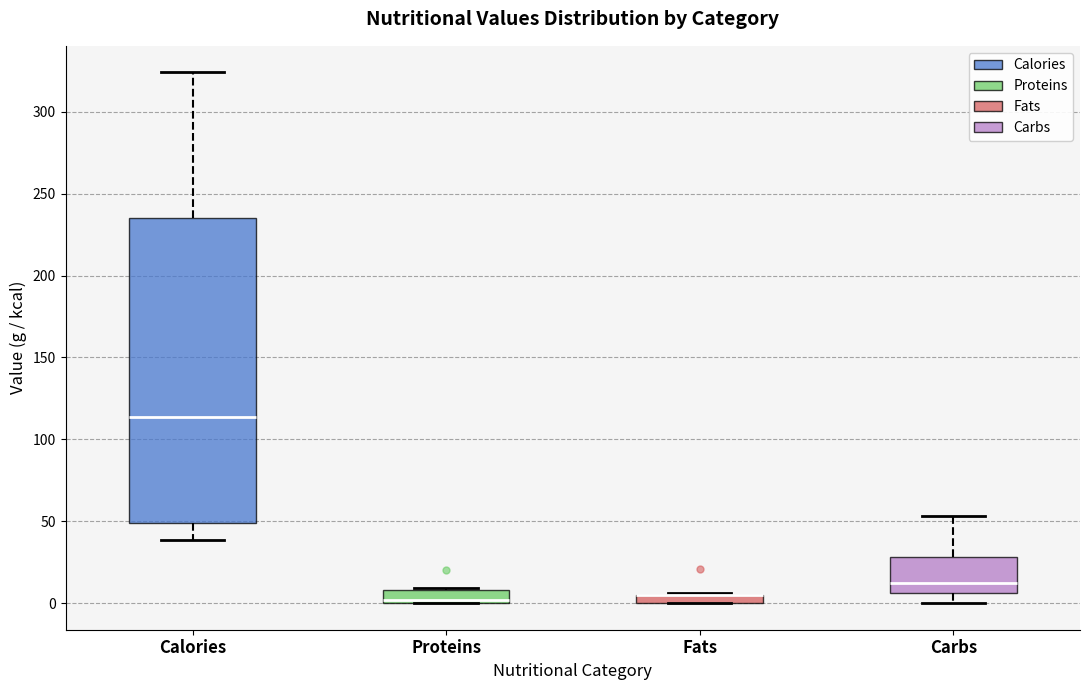

Comparing the boxes themselves (not the whiskers), which one is the tallest?

Calories